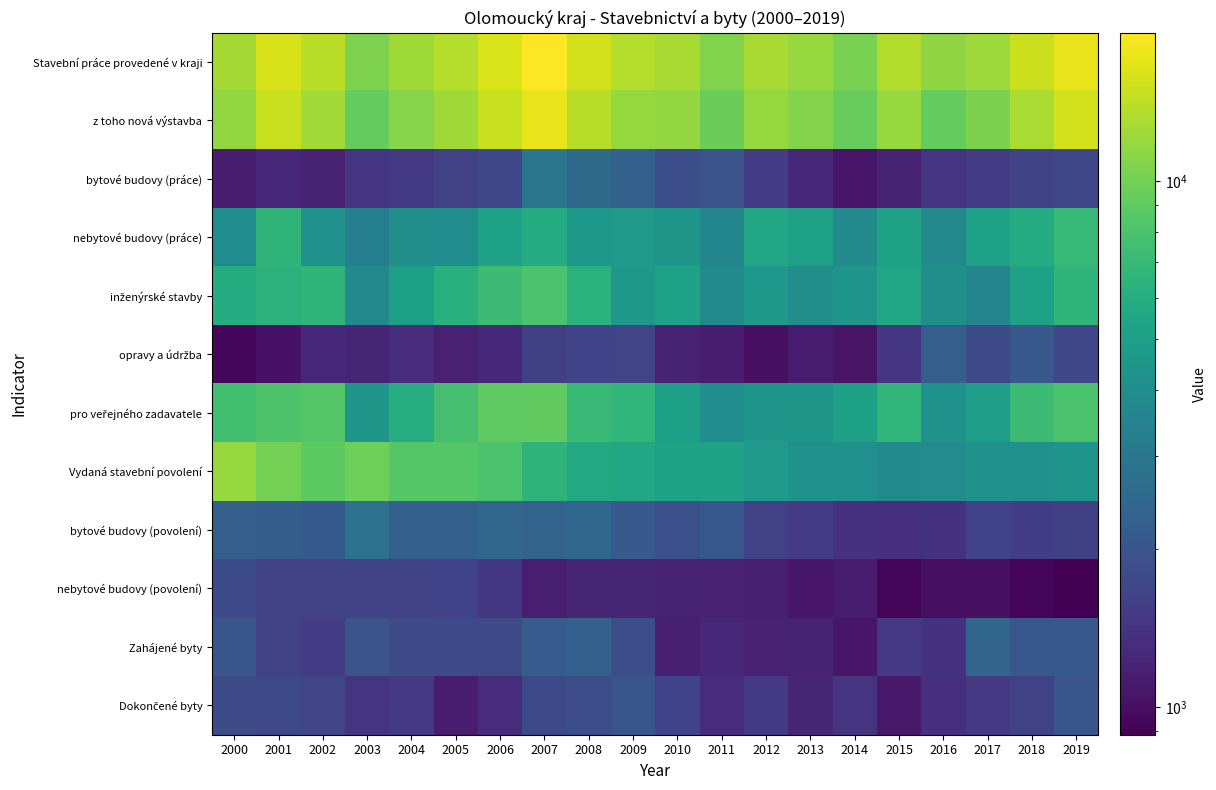

List the series in order of their peak value, lowest first.

nebytové budovy (povolení), Dokončené byty, opravy a údržba, Zahájené byty, bytové budovy (povolení), bytové budovy (práce), nebytové budovy (práce), inženýrské stavby, pro veřejného zadavatele, Vydaná stavební povolení, z toho nová výstavba, Stavební práce provedené v kraji